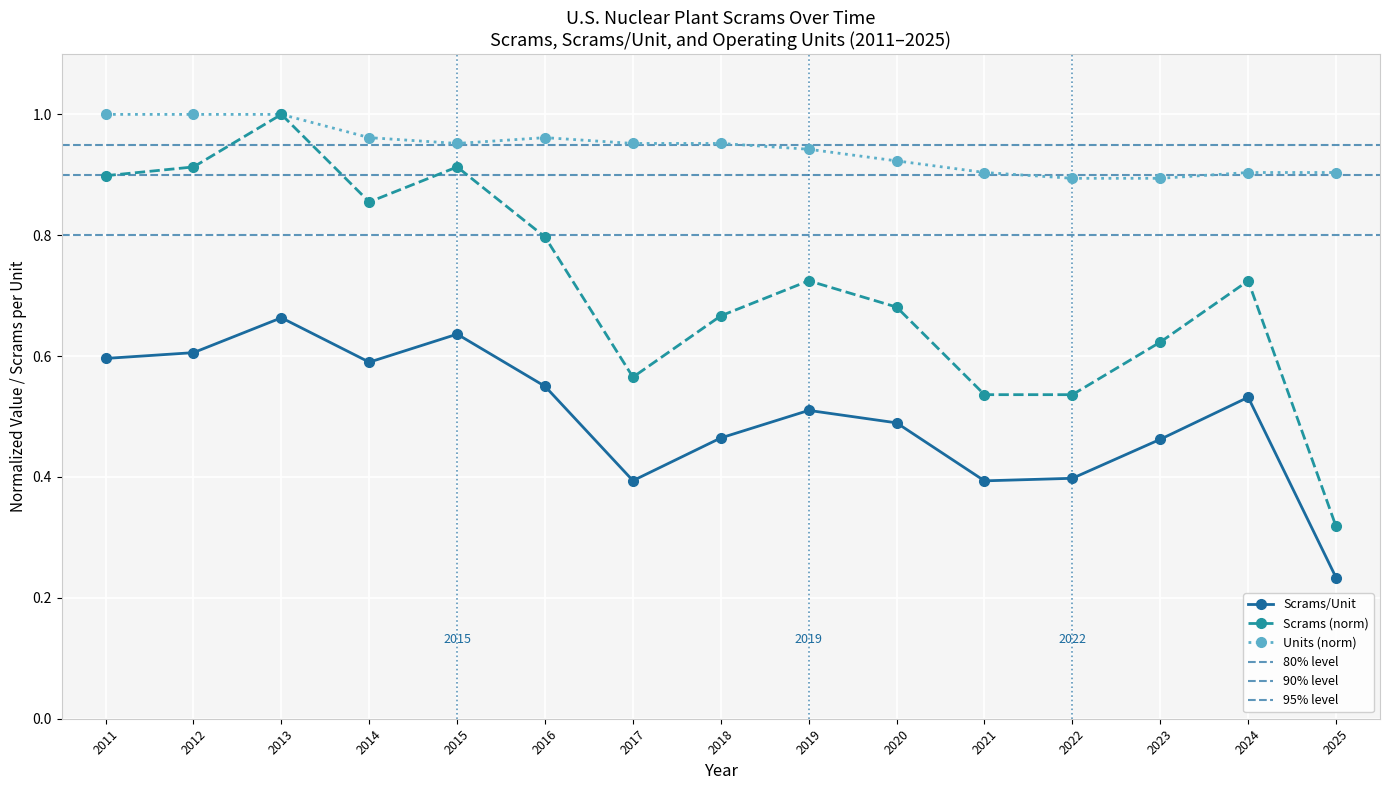

True or false: Scrams/Unit and Units cross at least once.

False